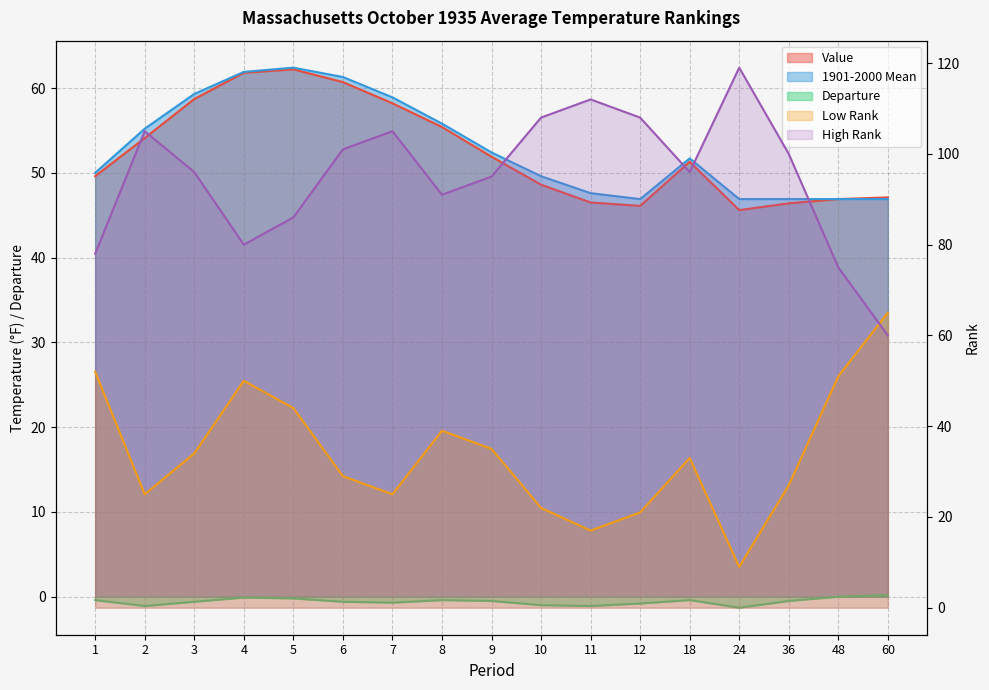

What is the sum of all Value values?

891.1